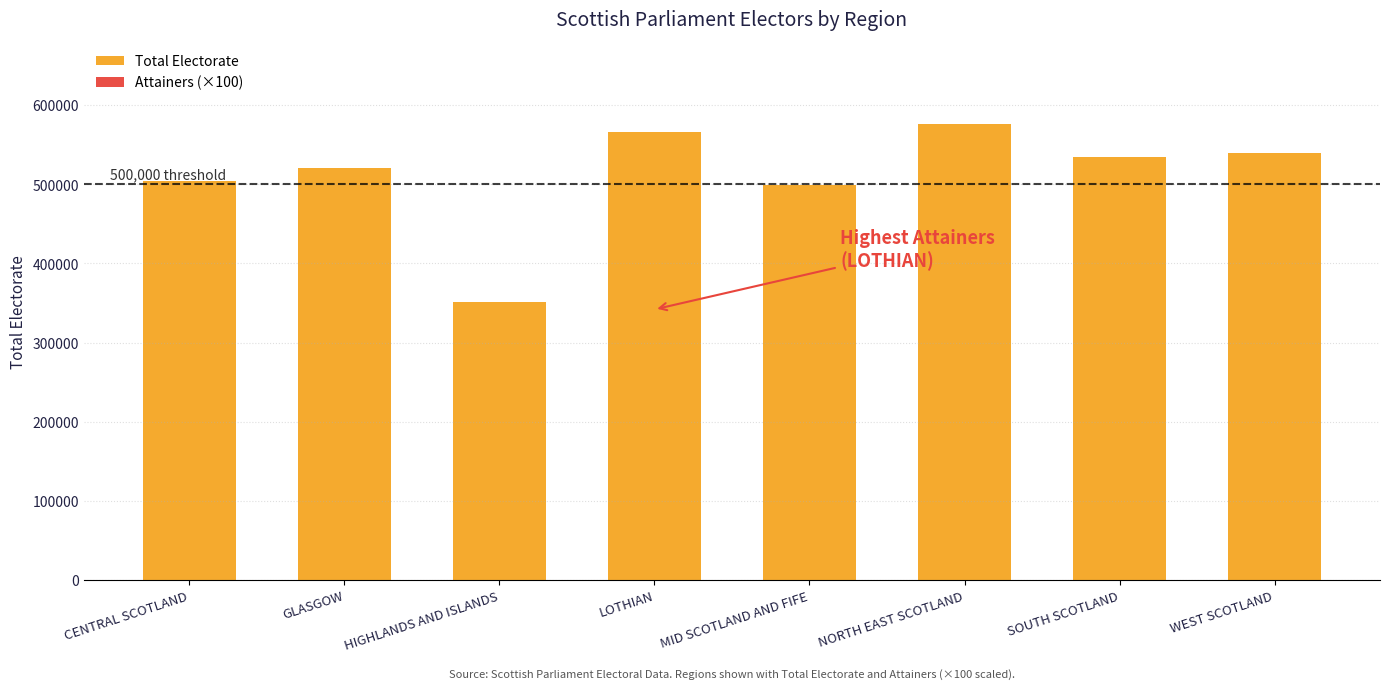

Reading left to right, transcribe all the data shown in this chart.

CENTRAL SCOTLAND=503646	GLASGOW=520042	HIGHLANDS AND ISLANDS=350701	LOTHIAN=565959	MID SCOTLAND AND FIFE=499475	NORTH EAST SCOTLAND=576289	SOUTH SCOTLAND=533908	WEST SCOTLAND=539457